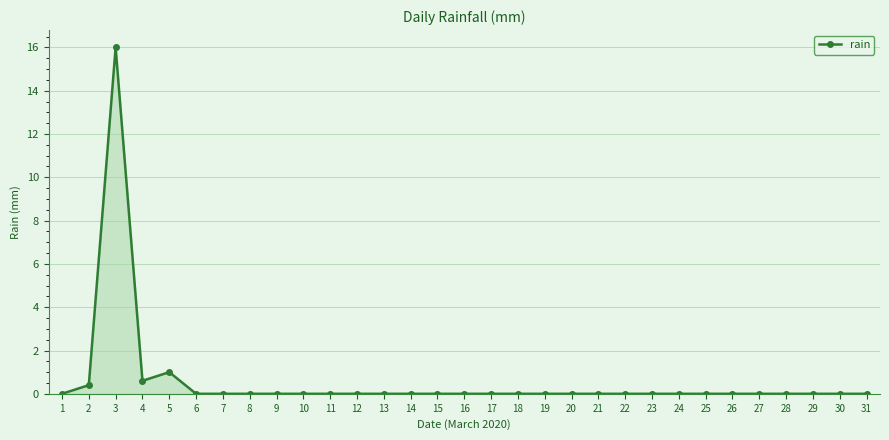

What is the maximum value shown in the chart?

16.0